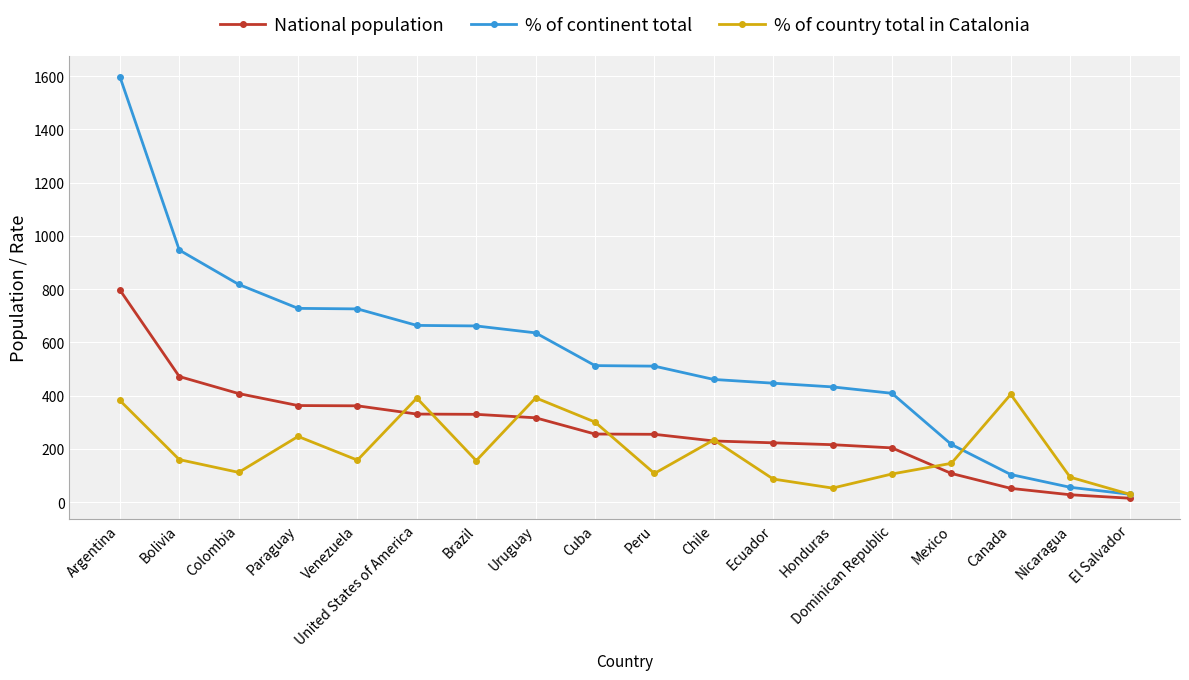

How many values in the National population series are below 256?

9